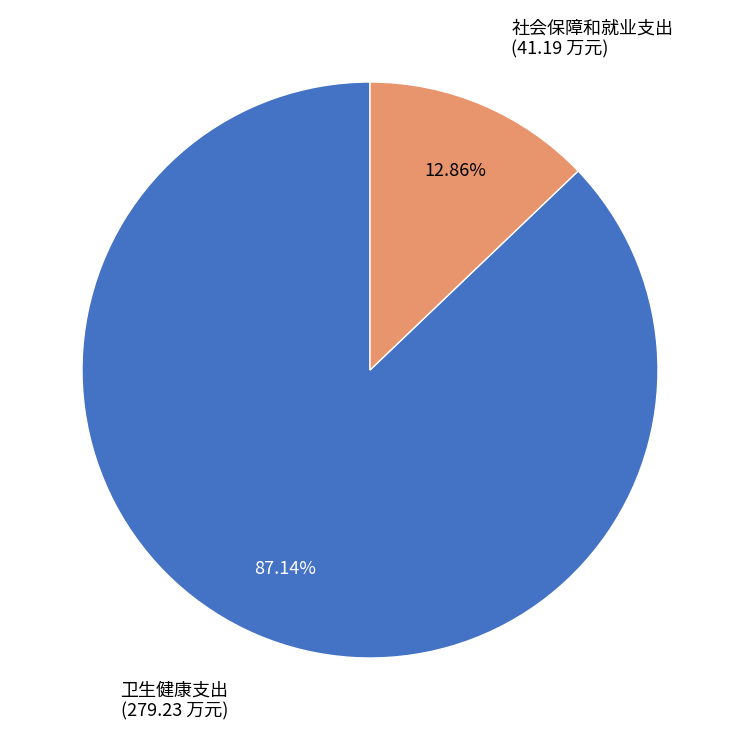

What is the largest slice in the pie chart?

卫生健康支出